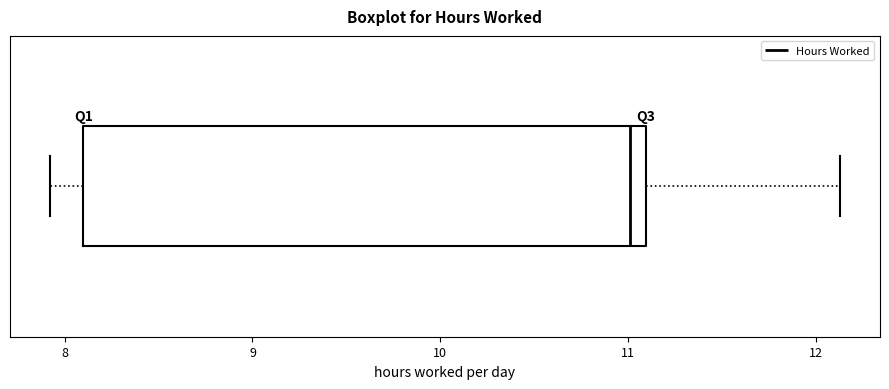

Transcribe this box plot: give where the median line is, the range the box spans, and where the two whiskers end, as read against the x-axis. The values are not printed on the chart, so give them approximately, as read against the axis.

median 11.0, box 8.1 to 11.1, whiskers 7.9 to 12.1